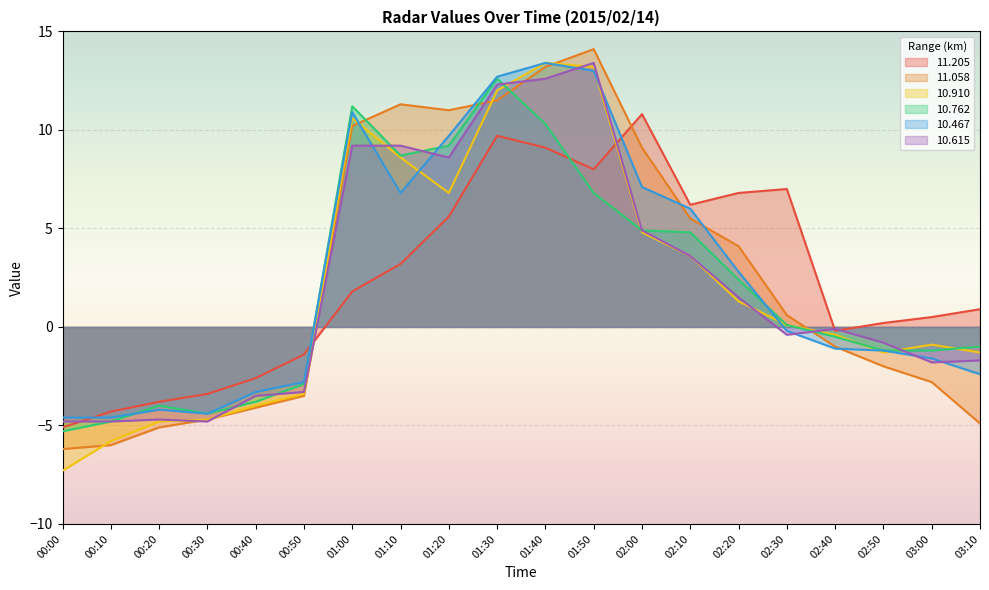

What is the average value of the 11.205 series?

2.5